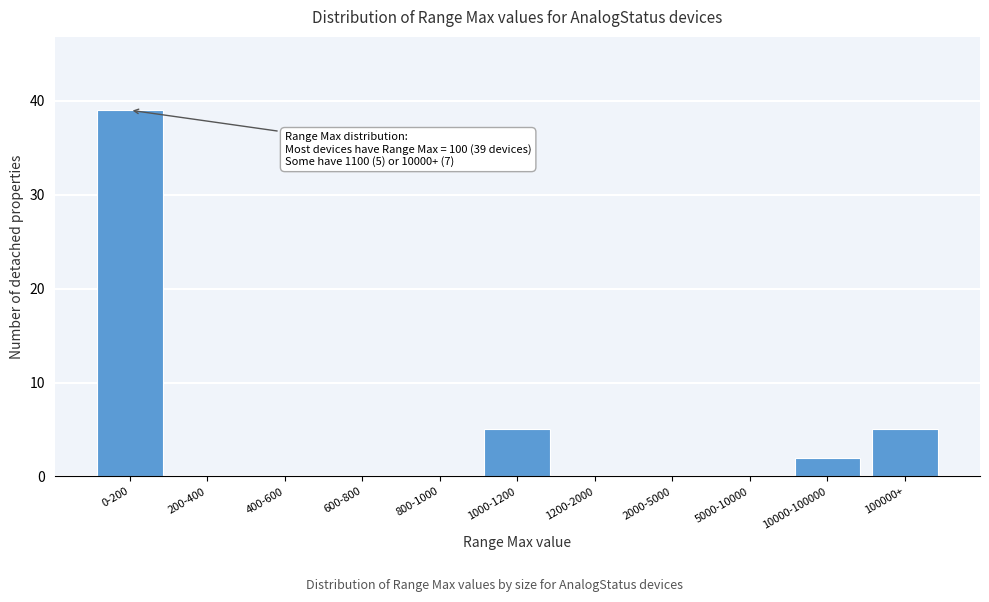

Reading left to right, what are all the values shown in this chart?

0-200=39	200-400=0	400-600=0	600-800=0	800-1000=0	1000-1200=5	1200-2000=0	2000-5000=0	5000-10000=0	10000-100000=2	100000+=5